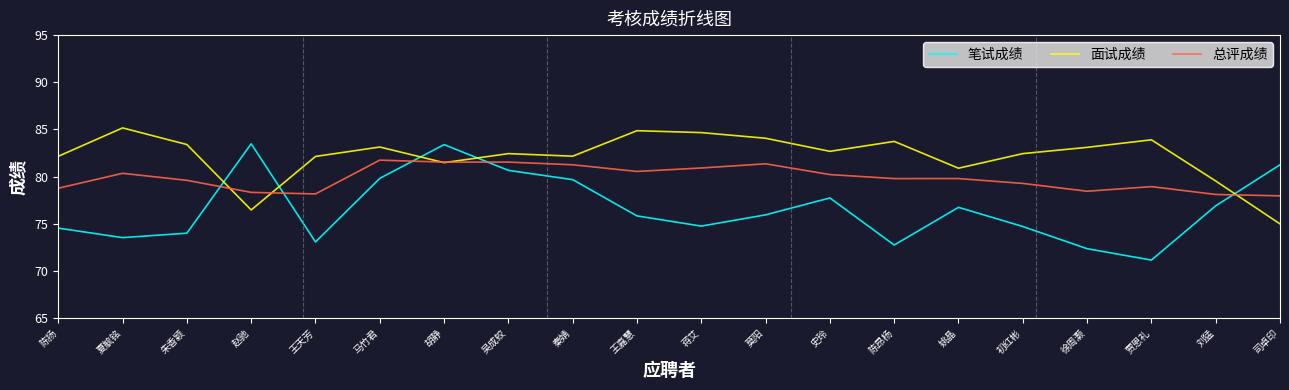

What is the maximum value for 总评成绩?

81.7